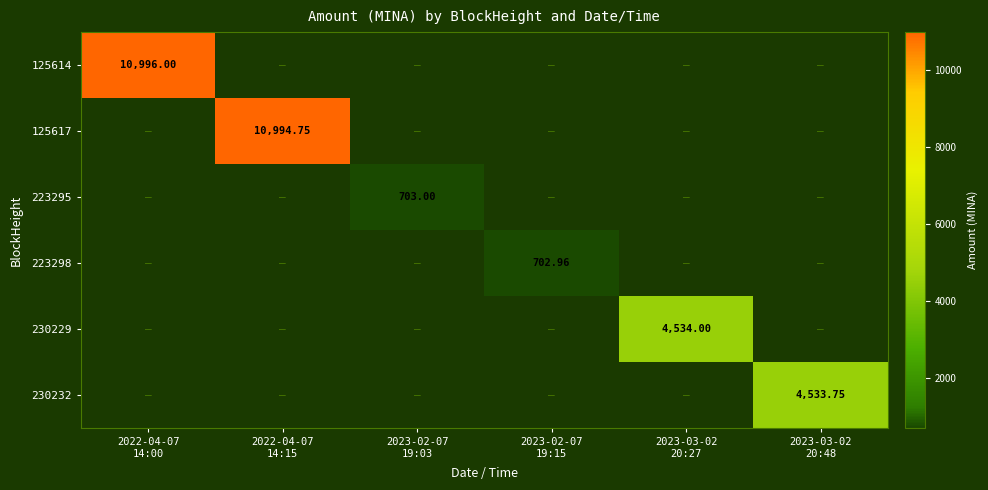

Which has a higher value, 2023-03-02
20:27 or 2023-02-07
19:03?

2023-03-02
20:27